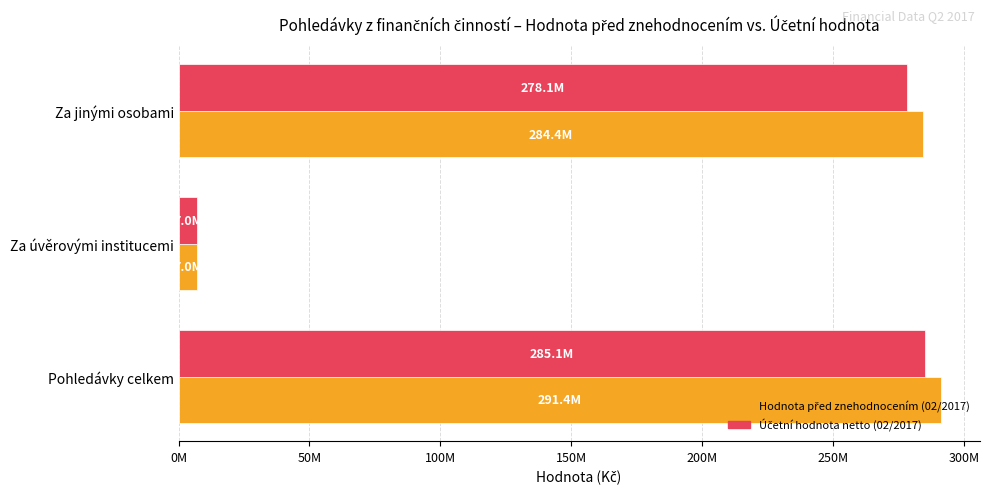

Rank the series by their average value, from highest to lowest.

Hodnota před znehodnocením (02/2017), Účetní hodnota netto (02/2017)